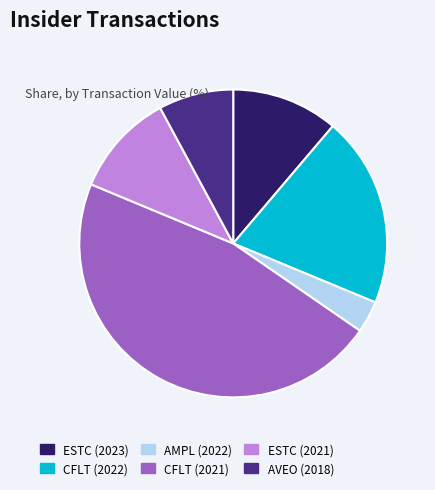

Is the sum of AMPL (2022) and ESTC (2023) greater than half?

No